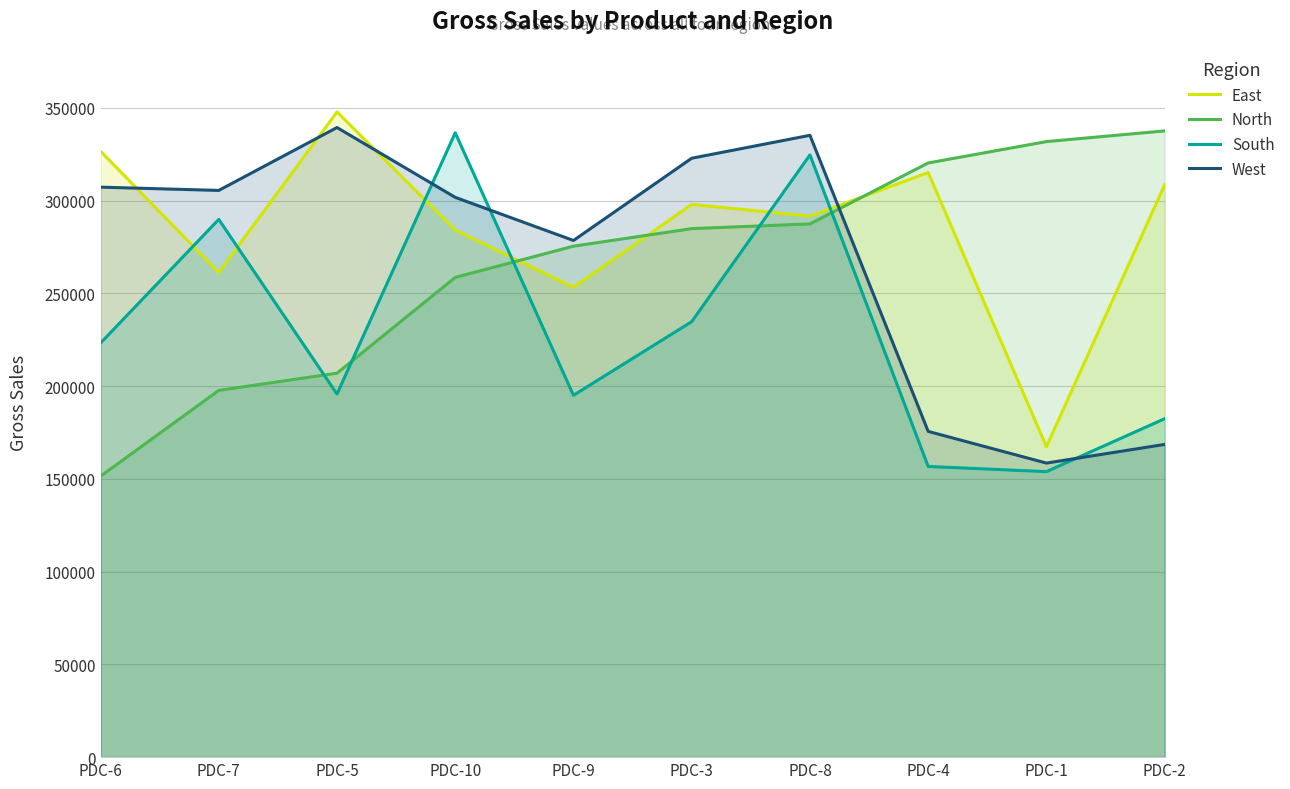

Reading left to right, extract all data points from this chart.

East: 326596	261214	347758	284057	253225	297917	291616	315105	167327	308418
North: 151409	197684	206956	258584	275410	284873	287409	320269	331781	337549
South: 223182	289850	195732	336528	195025	234735	324610	156680	153892	182411
West: 307231	305469	339367	301728	278488	322815	335175	175574	158503	168564